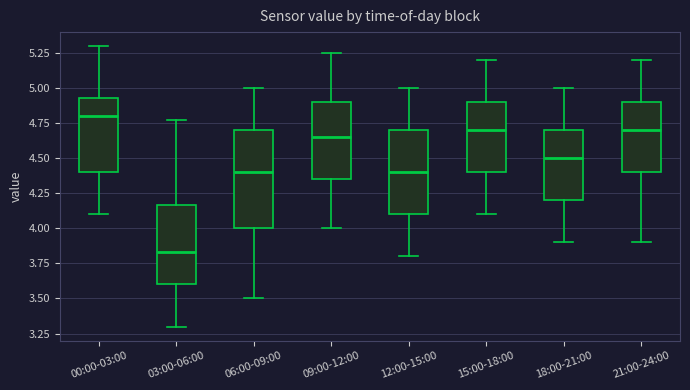

Which box's median line is the lowest?

03:00-06:00